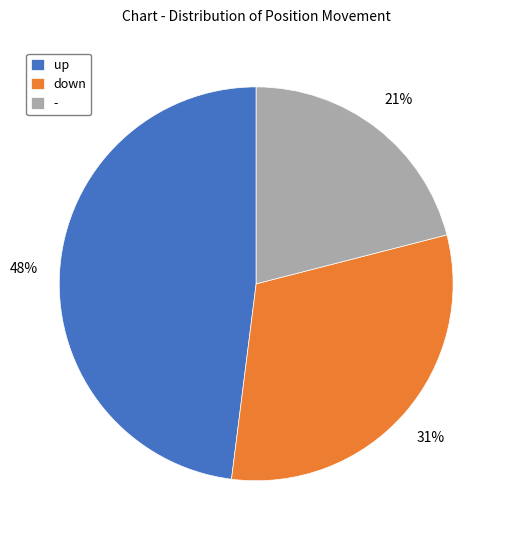

Count the number of slices in the pie.

3